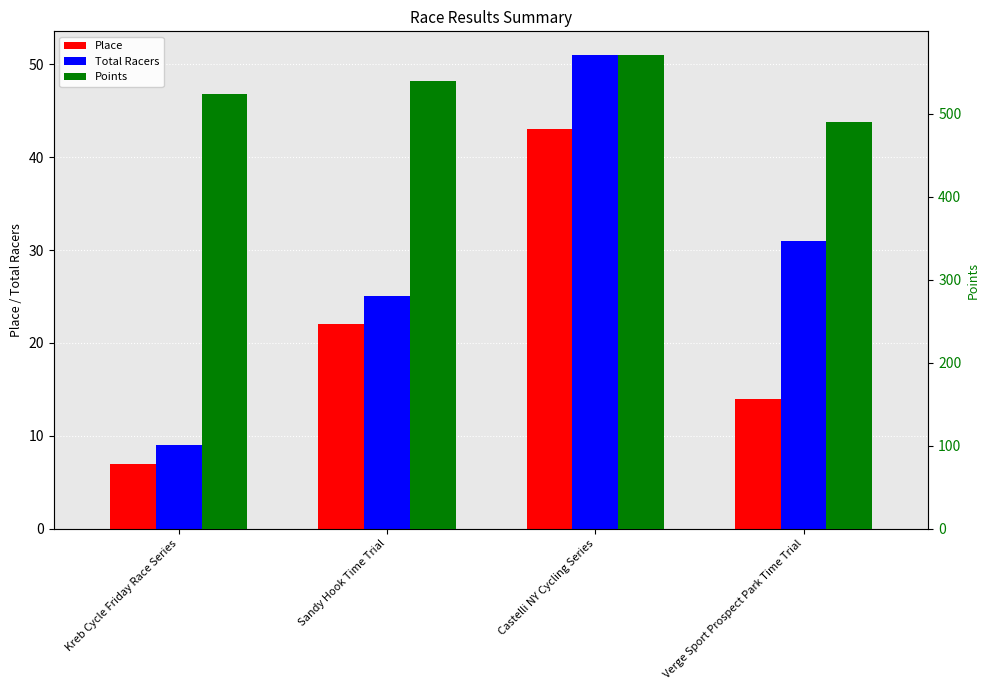

What is the label of the 4th bar from the right?

Kreb Cycle Friday Race Series